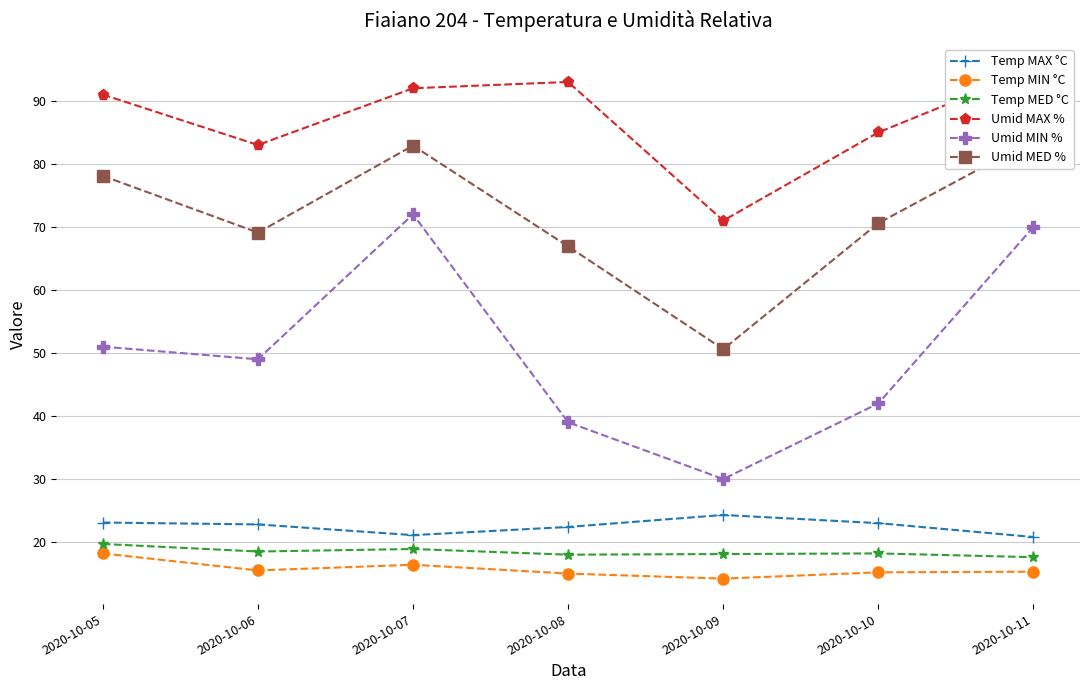

Reading left to right, transcribe all the data shown in this chart.

Temp MAX °C: 23.1	22.8	21.1	22.4	24.3	23.0	20.8
Temp MIN °C: 18.2	15.5	16.4	15.0	14.2	15.2	15.3
Temp MED °C: 19.7	18.5	18.9	18.0	18.1	18.2	17.6
Umid MAX %: 91.0	83.0	92.0	93.0	71.0	85.0	95.0
Umid MIN %: 51.0	49.0	72.0	39.0	30.0	42.0	70.0
Umid MED %: 78.1	69.1	82.9	66.9	50.6	70.6	83.8